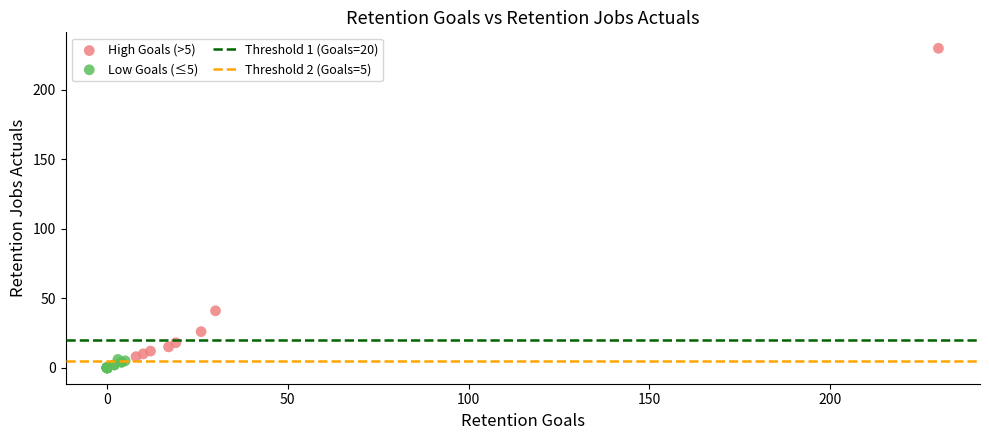

Which series has the widest spread of Y values?

High Goals (>5)